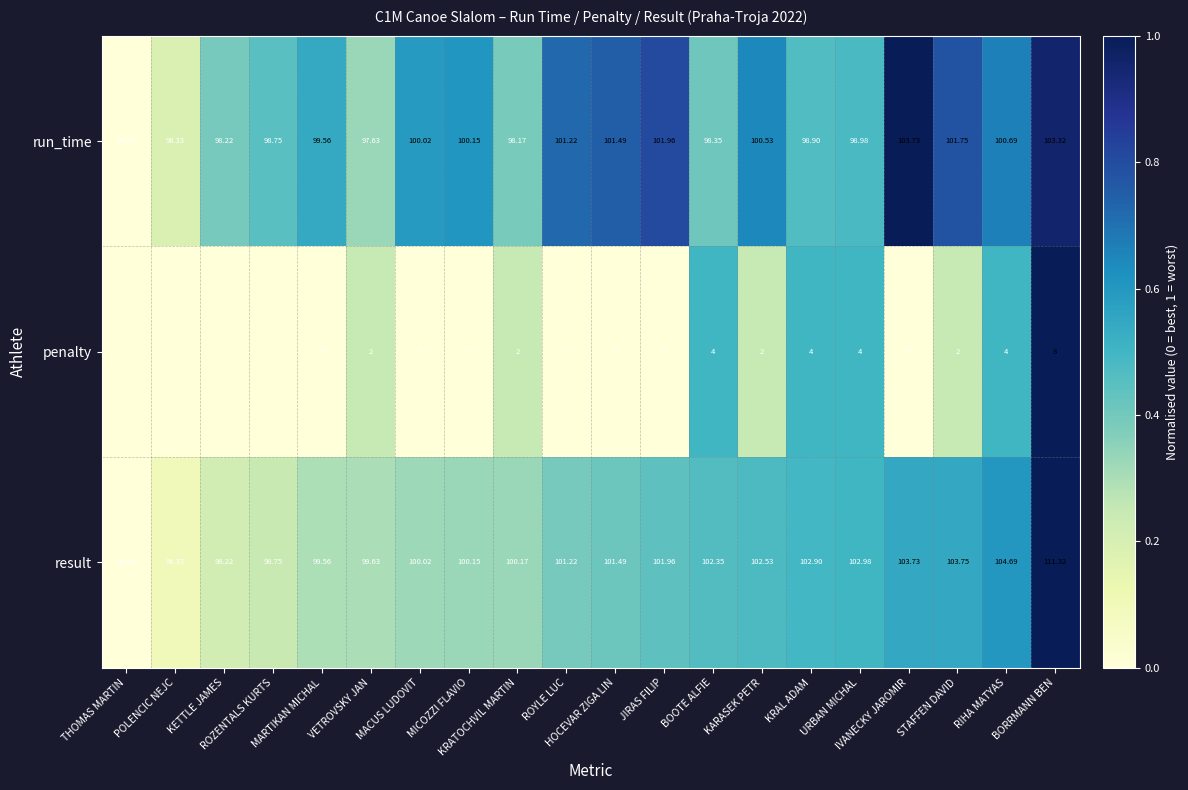

List the series in order of their peak value, lowest first.

penalty, run_time, result